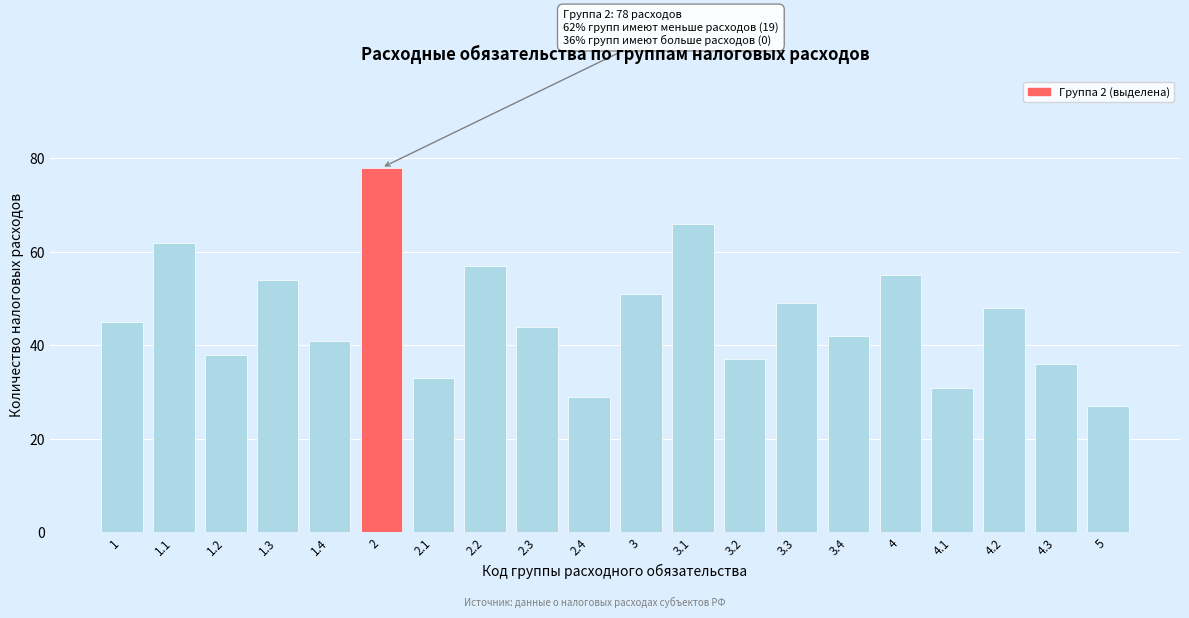

Reading left to right, transcribe all the data shown in this chart.

1=45	1.1=62	1.2=38	1.3=54	1.4=41	2=78	2.1=33	2.2=57	2.3=44	2.4=29	3=51	3.1=66	3.2=37	3.3=49	3.4=42	4=55	4.1=31	4.2=48	4.3=36	5=27